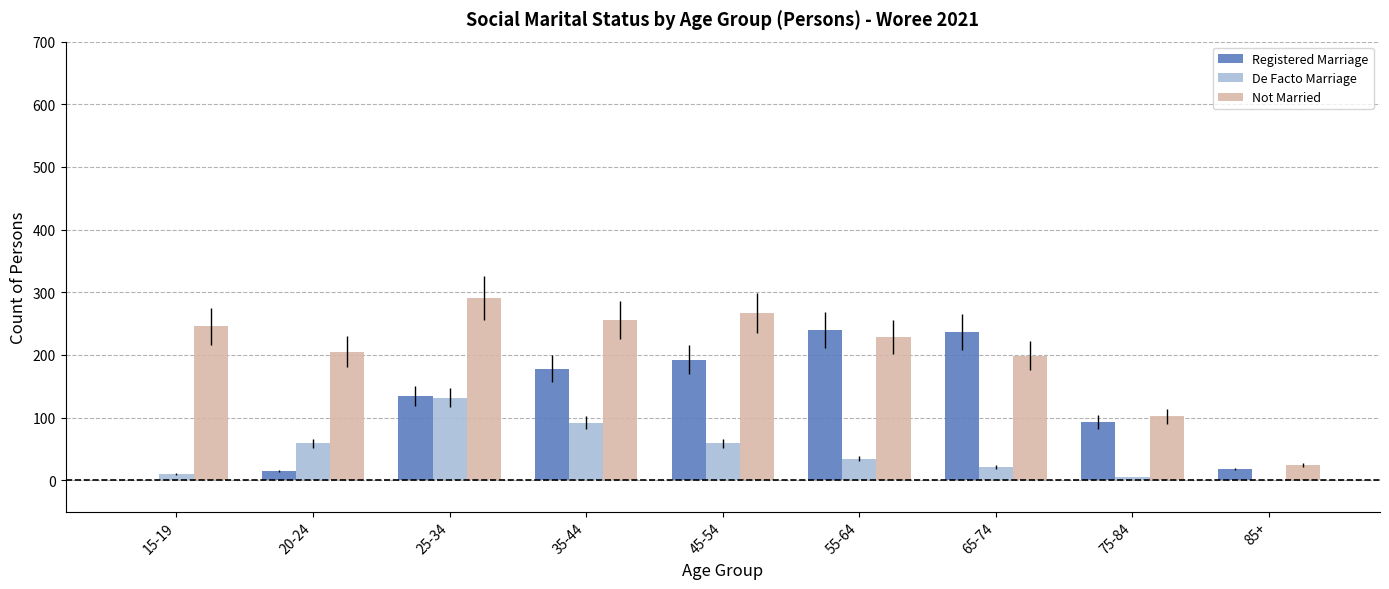

The value of Not Married at 55-64 is 229. True or false?

True